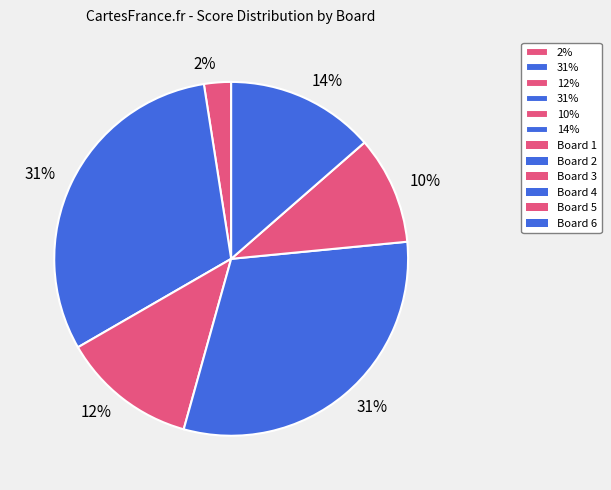

Rank the categories by value from lowest to highest.

Board 1, Board 5, Board 3, Board 6, Board 2, Board 4